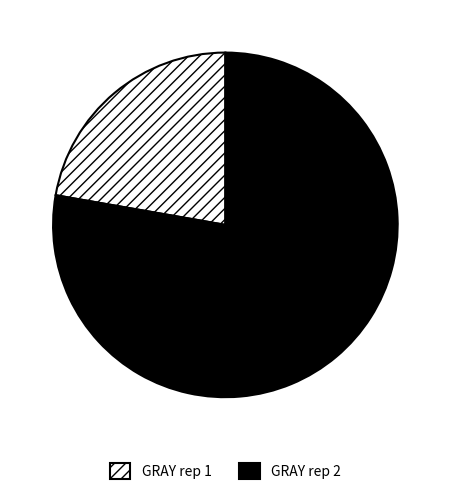

Does any single category account for the majority?

Yes